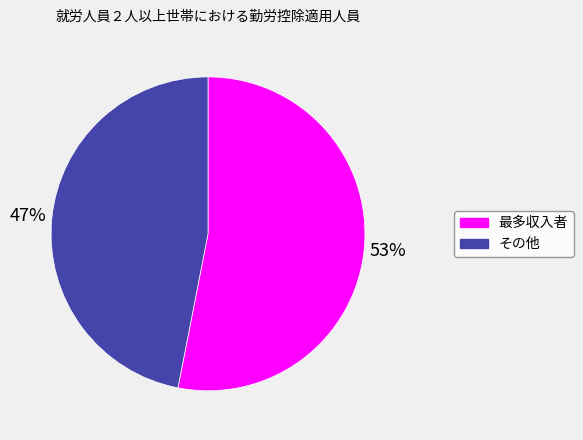

Which has a higher value, その他 or 最多収入者?

最多収入者